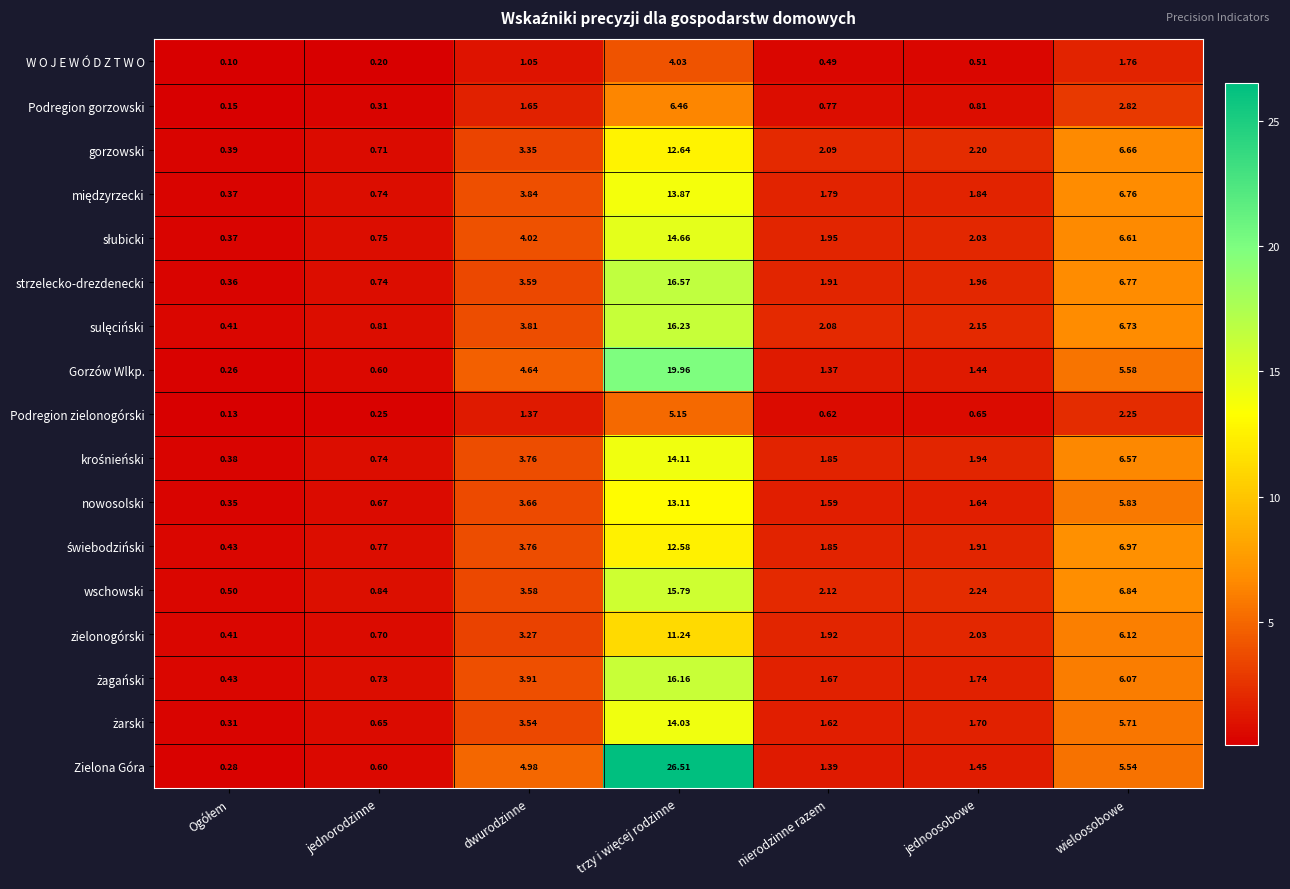

At which label is Podregion zielonogórski closest to 2?

wieloosobowe